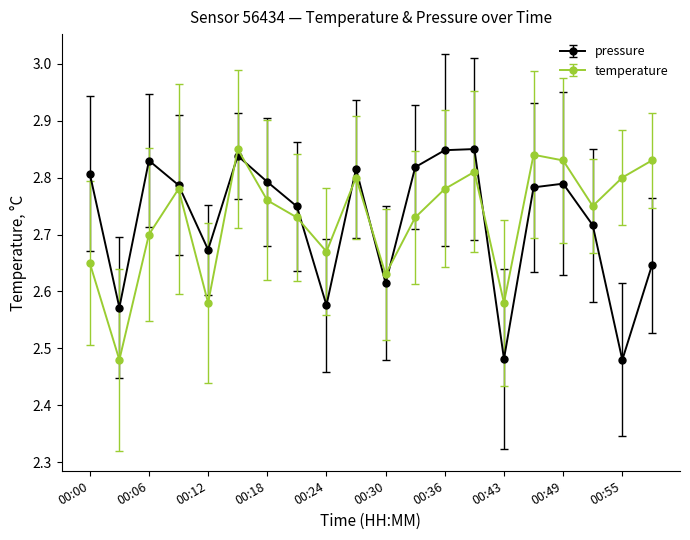

What are all the series names shown in the legend?

pressure, temperature